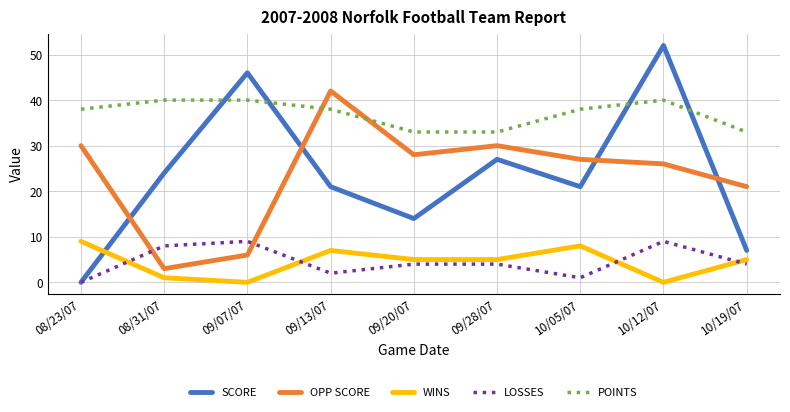

Which series has the largest total across all categories?

POINTS